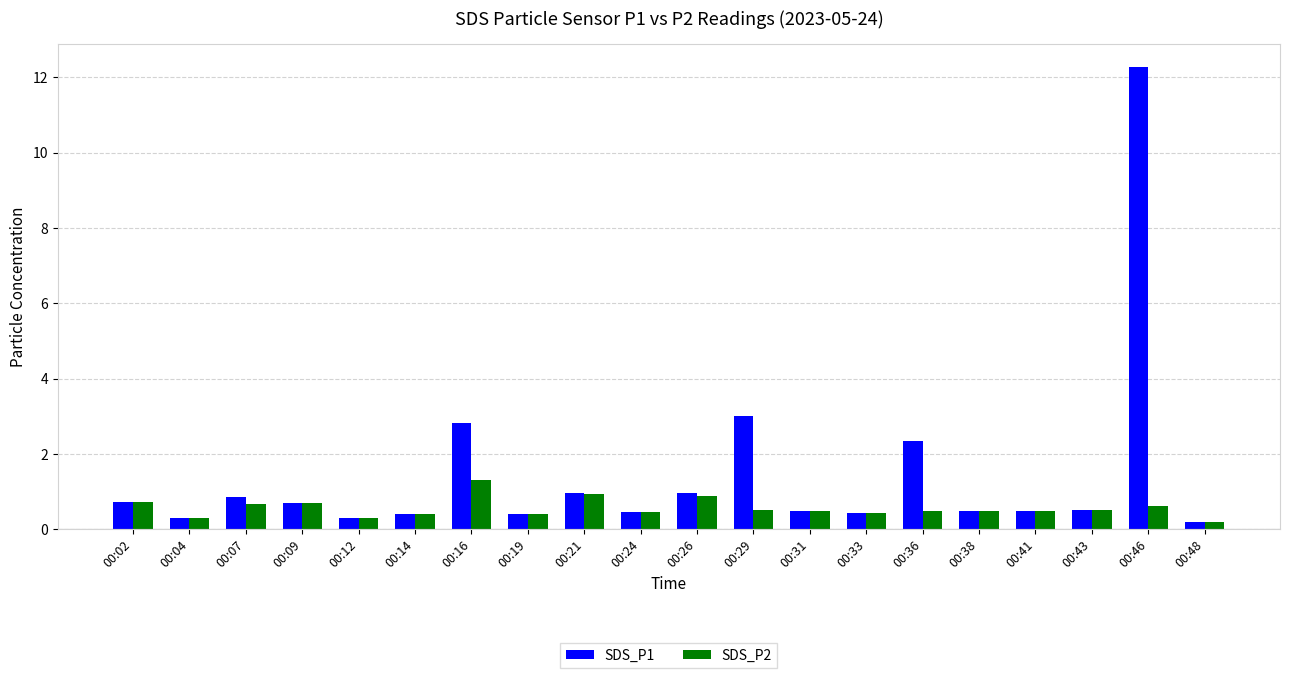

Which series has the largest range (max minus min)?

SDS_P1